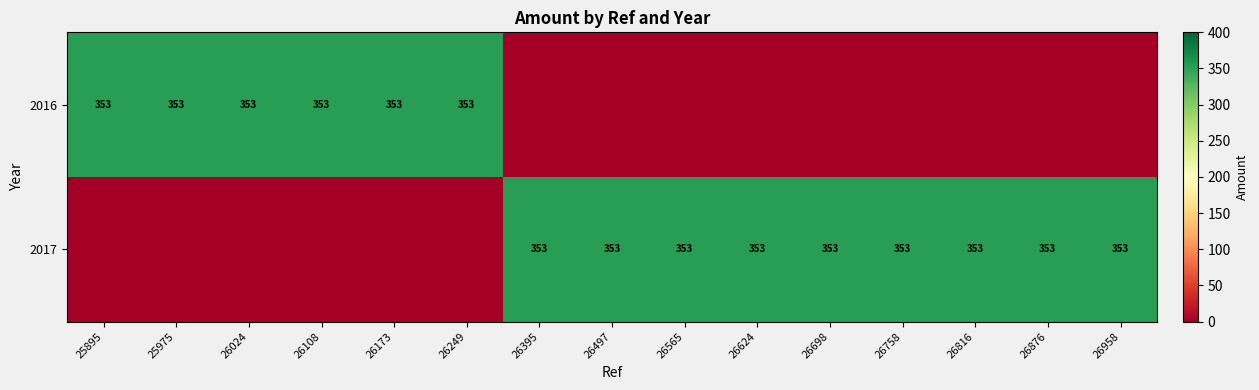

The 2017 series shows 605 at 26758. True or false?

False